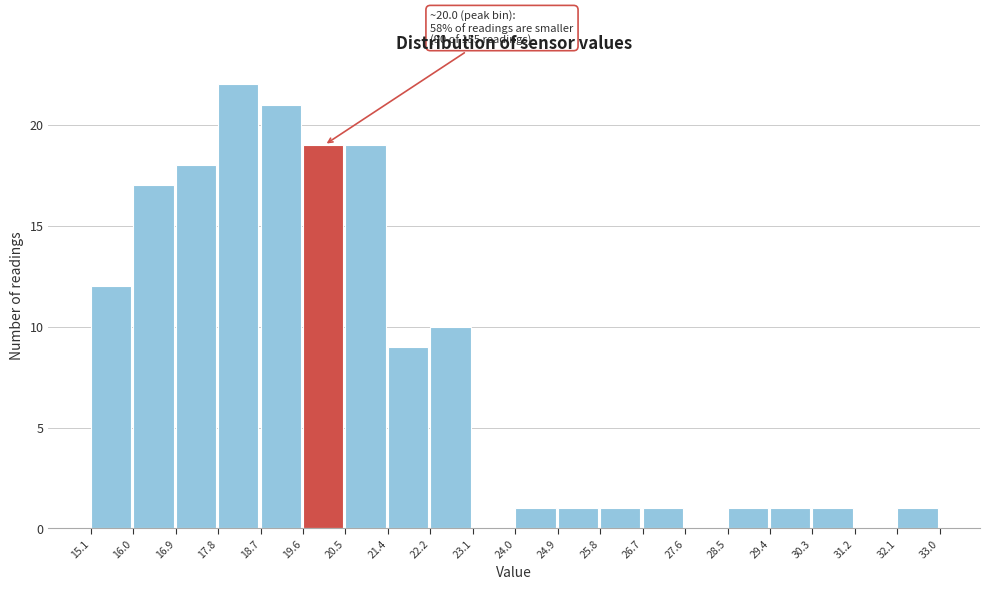

Over which range of the x-axis is the bar tallest?

17.8 to 18.7